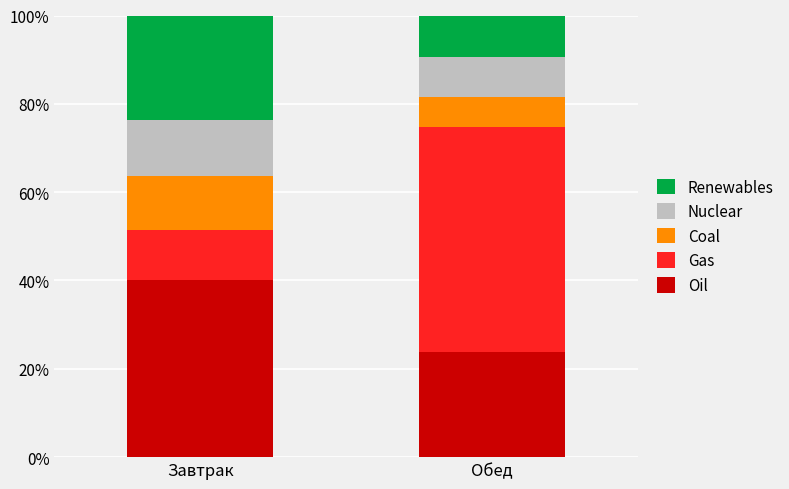

Reading left to right, transcribe the values for Oil.

40.1	23.8